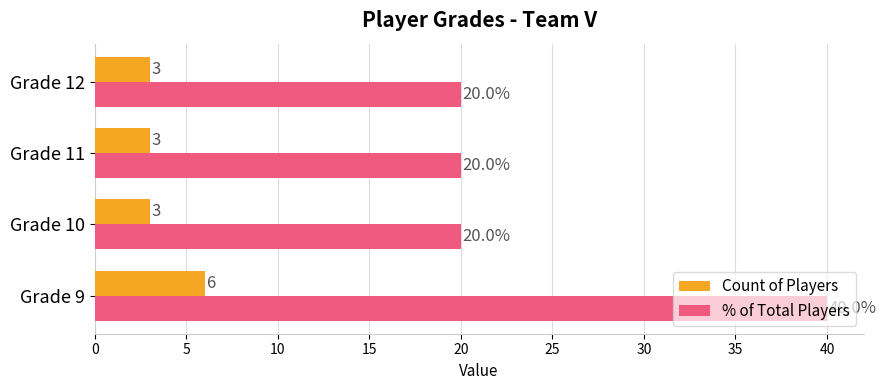

Is it true that Count of Players equals 5 at Grade 10?

False